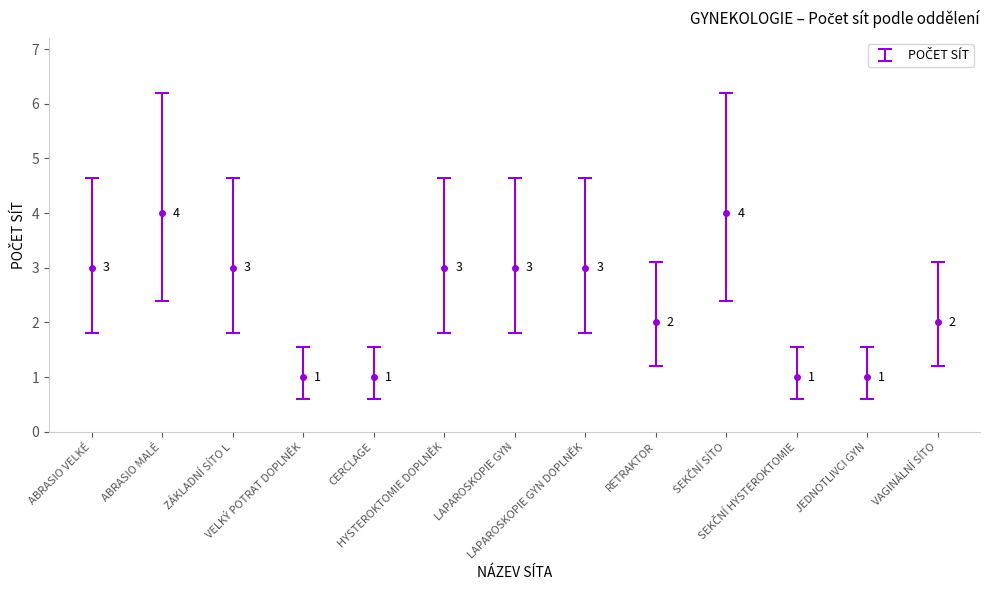

What is the maximum value shown in the chart?

4